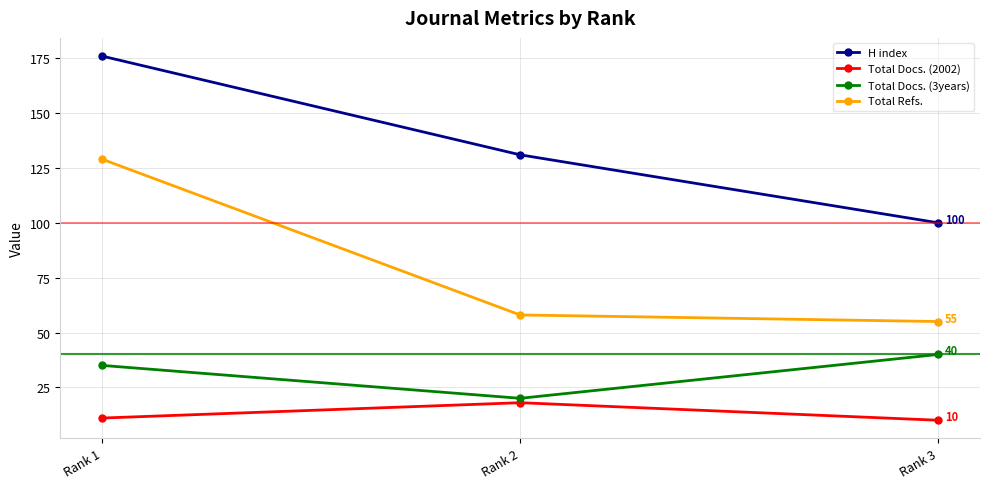

What is the total value across all series at Rank 2?

227